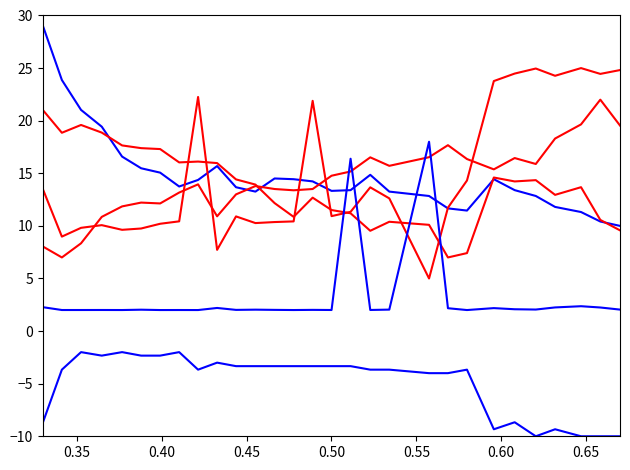

Is this an area chart (filled region under the line)?

No